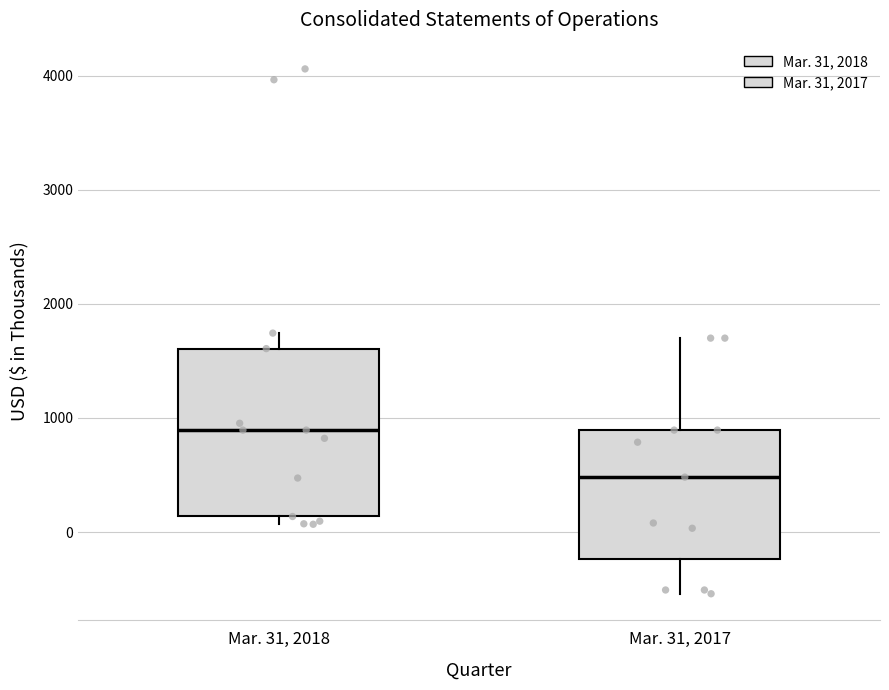

Comparing the boxes themselves (not the whiskers), which one is the tallest?

Mar. 31, 2018